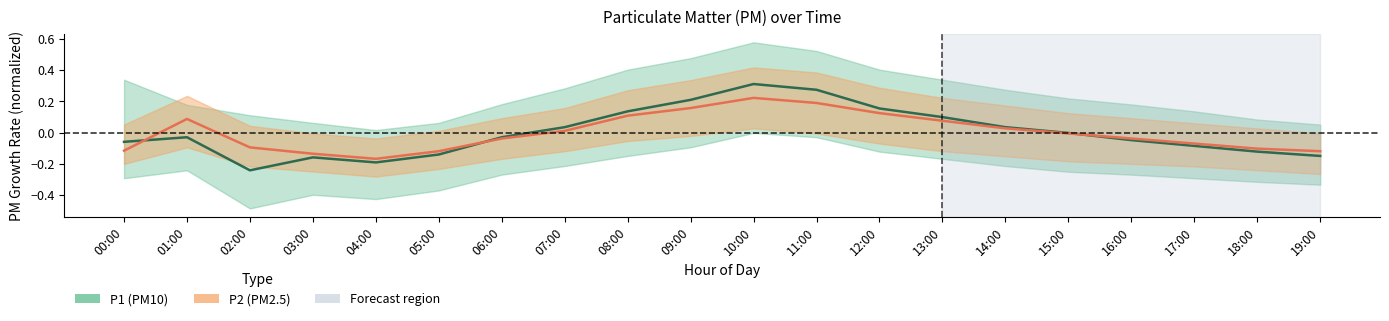

Reading left to right, list all the values displayed in this chart.

P1: 00:00=-0.1	01:00=-0.0	02:00=-0.2	03:00=-0.2	04:00=-0.2	05:00=-0.1	06:00=-0.0	07:00=0.0	08:00=0.1	09:00=0.2	10:00=0.3	11:00=0.3	12:00=0.2	13:00=0.1	14:00=0.0	15:00=-0.0	16:00=-0.0	17:00=-0.1	18:00=-0.1	19:00=-0.1
P2: 00:00=-0.1	01:00=0.1	02:00=-0.1	03:00=-0.1	04:00=-0.2	05:00=-0.1	06:00=-0.0	07:00=0.0	08:00=0.1	09:00=0.2	10:00=0.2	11:00=0.2	12:00=0.1	13:00=0.1	14:00=0.0	15:00=-0.0	16:00=-0.0	17:00=-0.1	18:00=-0.1	19:00=-0.1